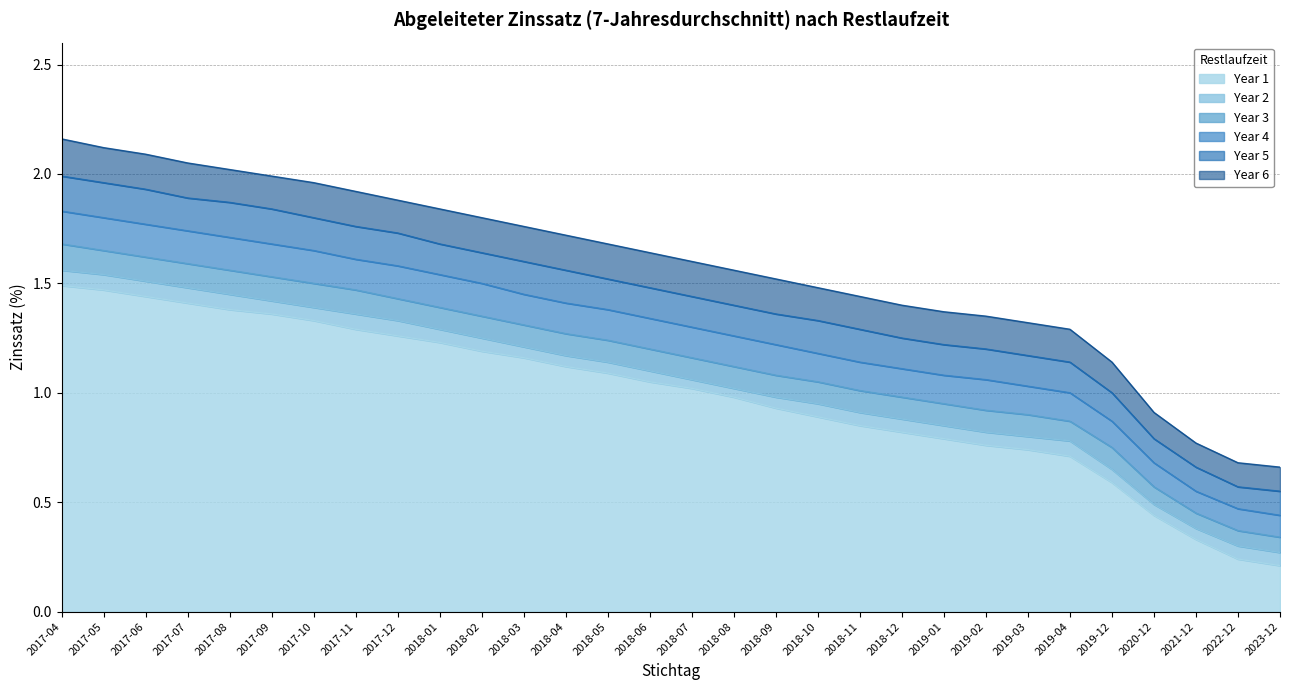

Does the chart have visible grid lines?

Yes